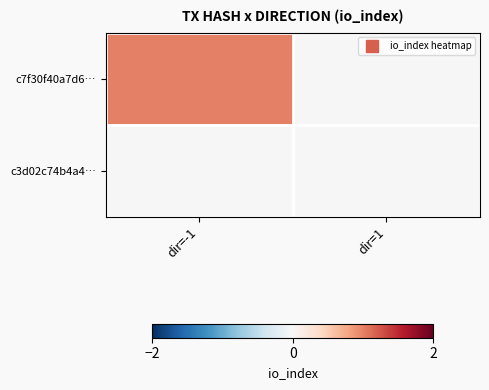

What is the spread (max minus min) of values at dir=-1?

1